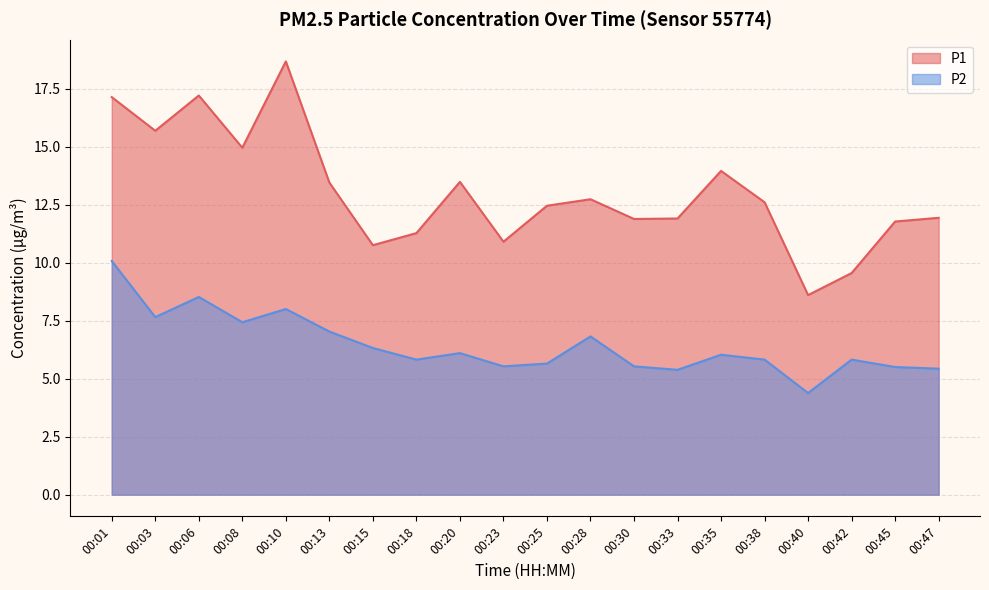

At which category does P1 reach its first local peak?

00:06